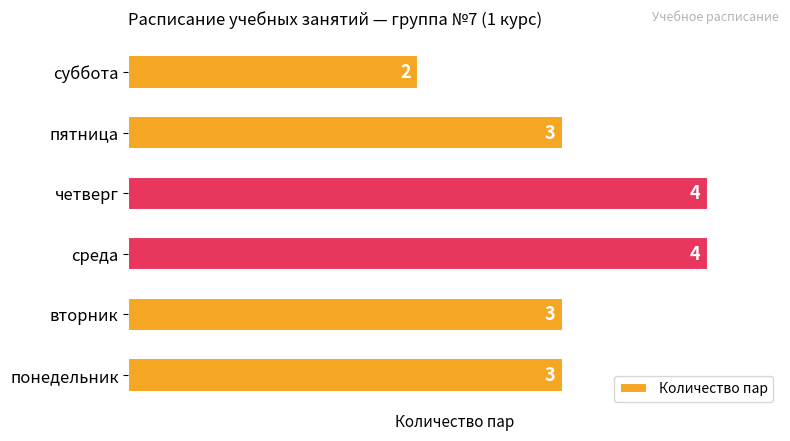

Which category has the lowest value across all series?

суббота